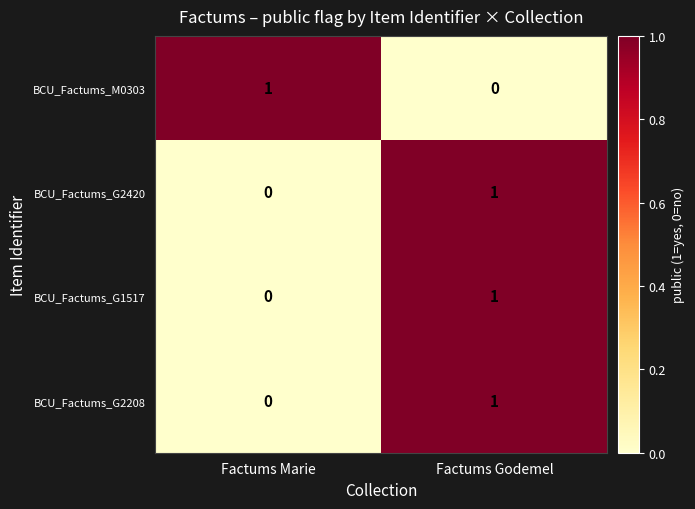

Reading right to left, extract all data points from this chart.

BCU_Factums_M0303: 0	1
BCU_Factums_G2420: 1	0
BCU_Factums_G1517: 1	0
BCU_Factums_G2208: 1	0